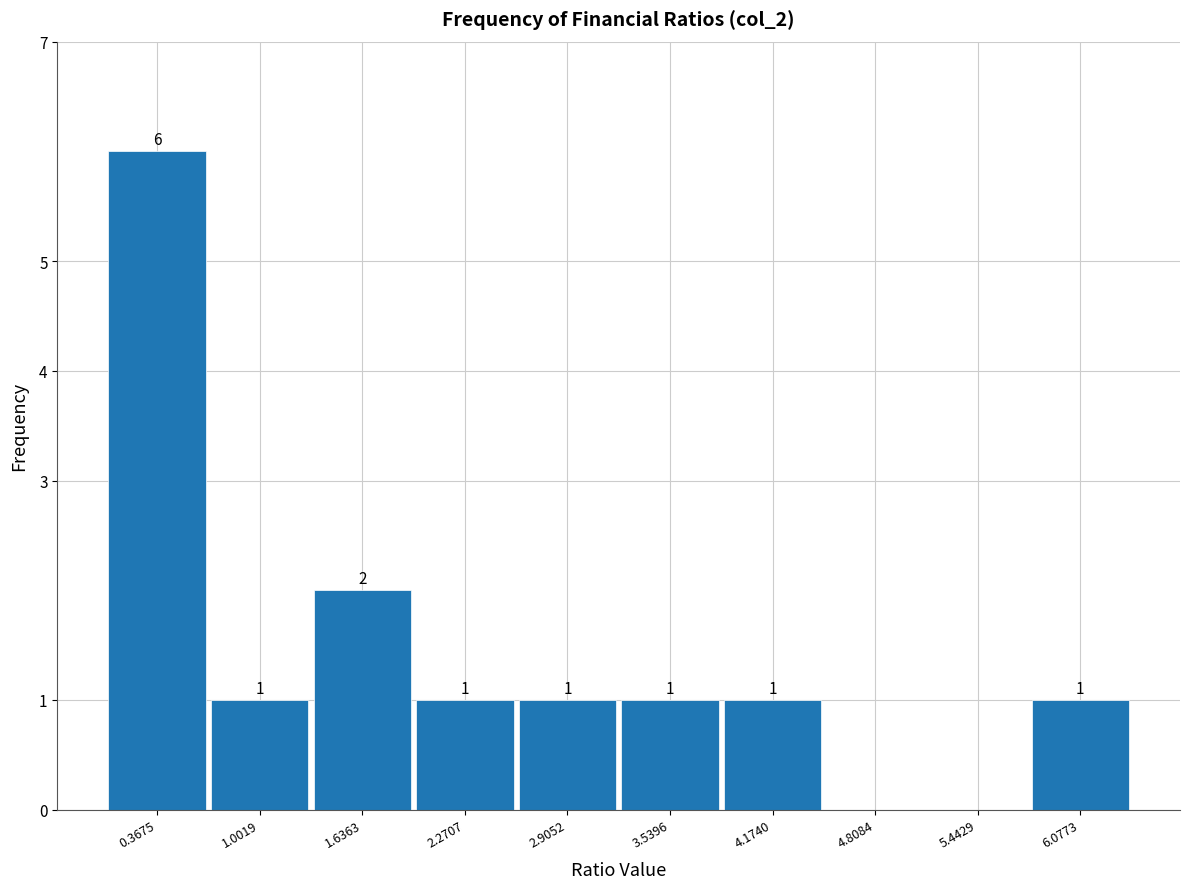

Which range on the x-axis has the tallest bar?

0.1 to 0.7